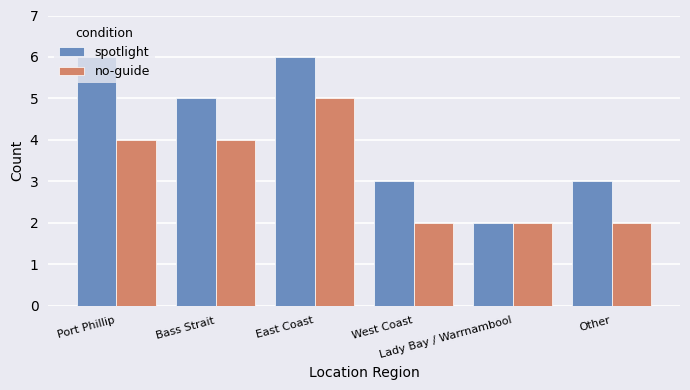

The no-guide series shows 3 at East Coast. True or false?

False